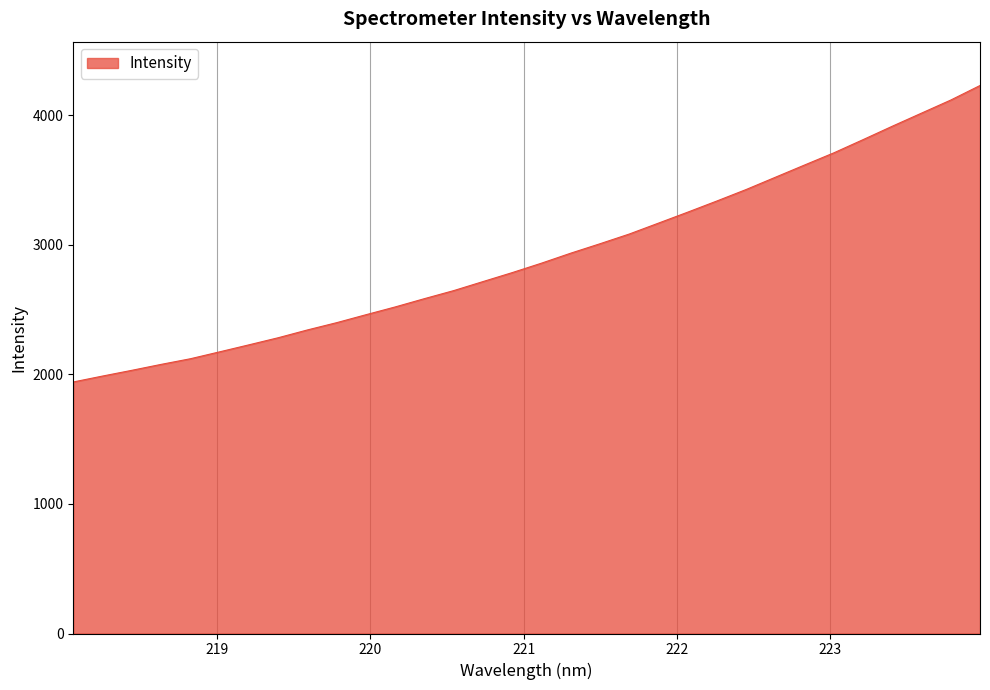

What is the difference between the maximum and minimum values?

2287.5